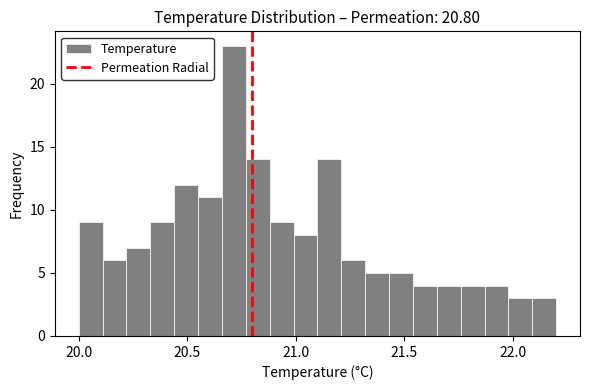

Around what value on the x-axis is the tallest bar? Give the approximate position of its centre, as read against the axis.

20.70